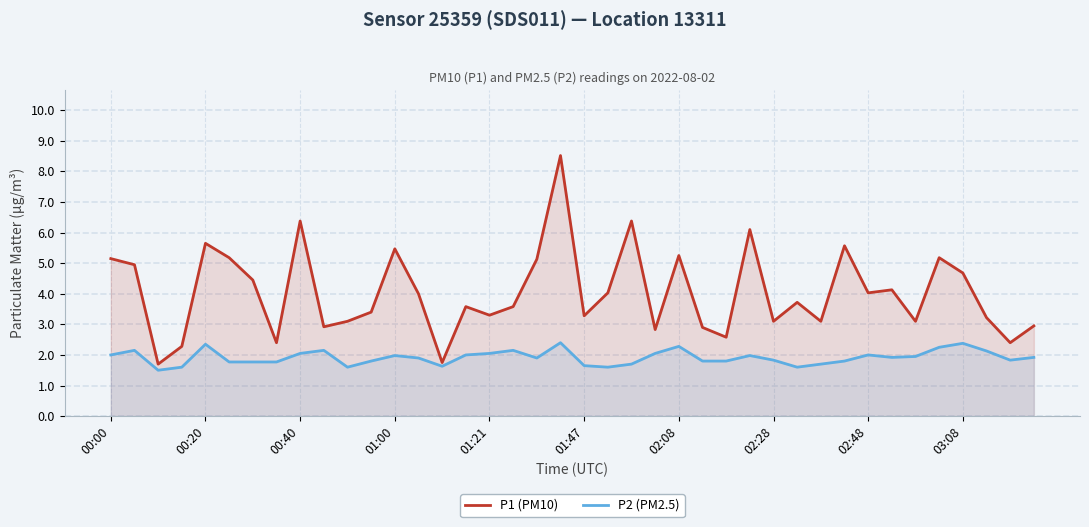

How many interior local valleys does the P1 (PM10) series have?

13